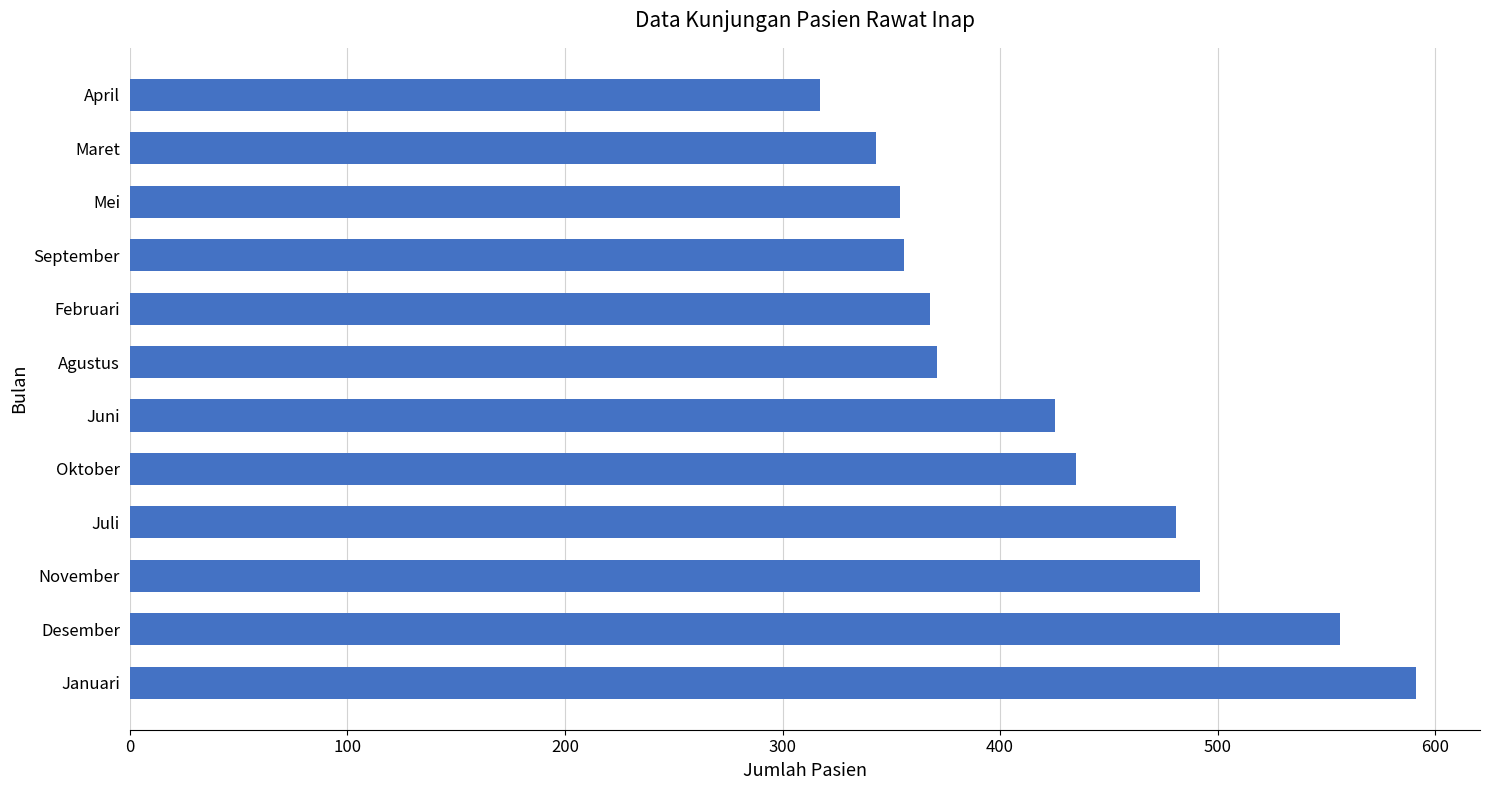

What is the change in value from Januari to Maret?

-248